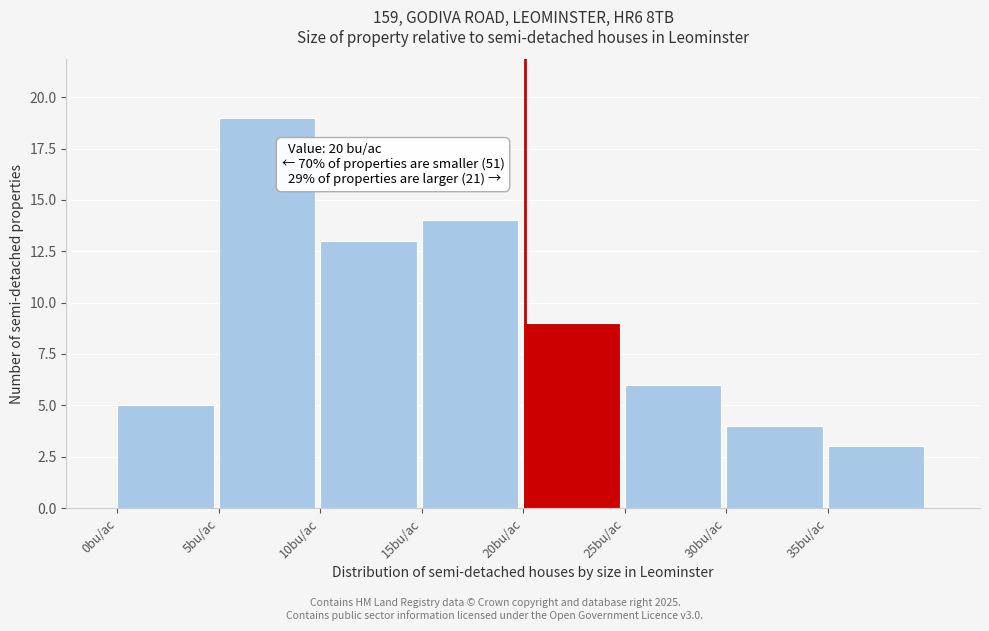

Over which range of the x-axis is the bar tallest?

5 to 10